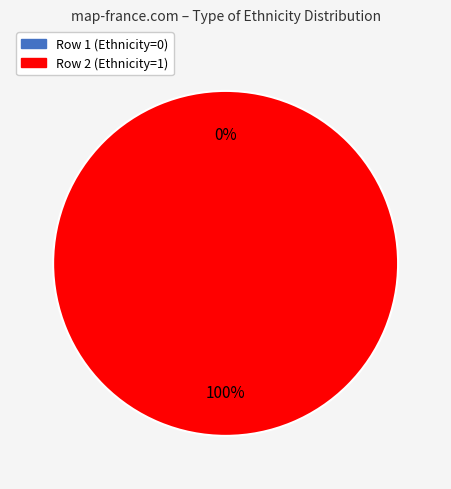

Is there any slice that represents more than half of the pie?

Yes